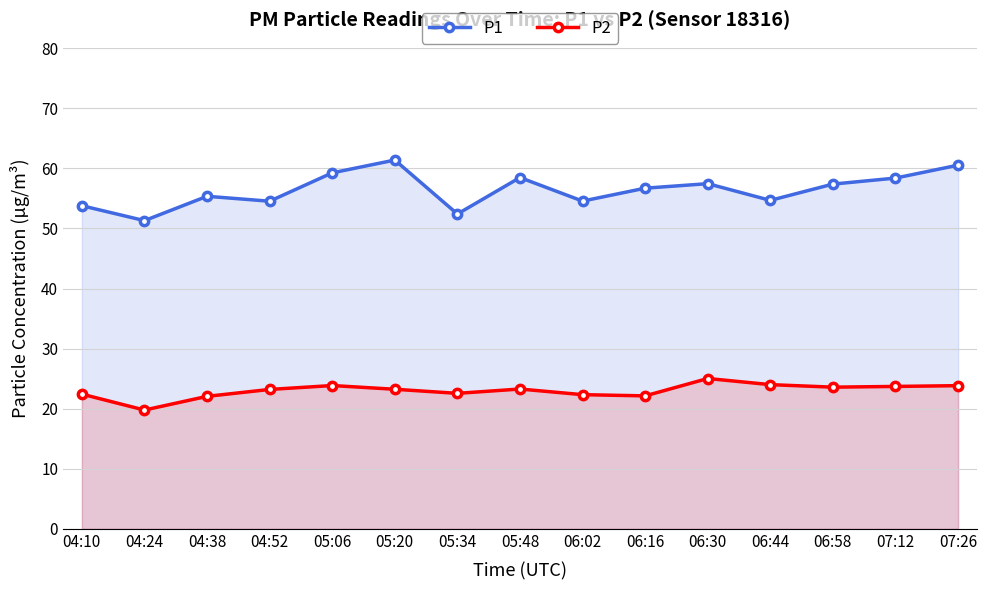

Between 05:34 and 06:02, which series saw the biggest shift?

P1